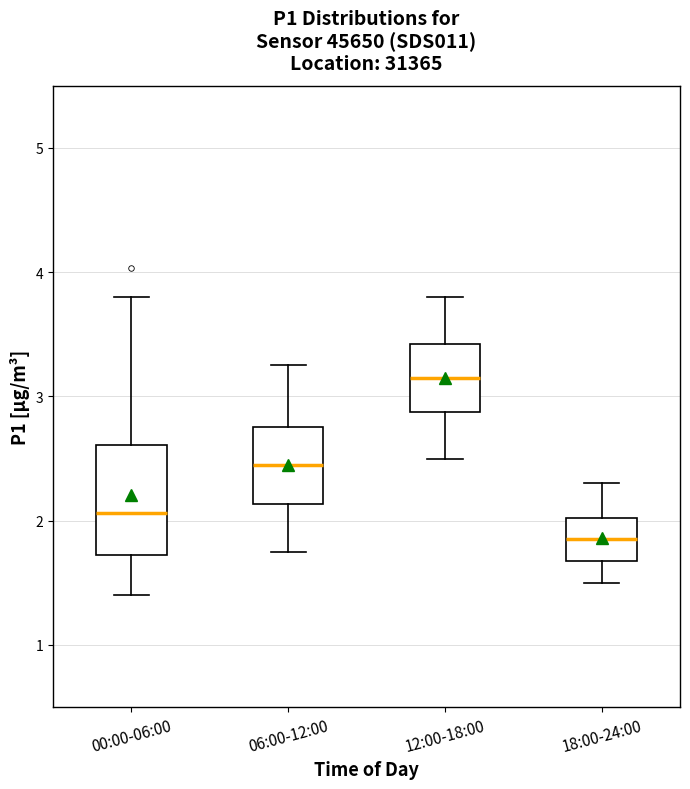

Where does the lower whisker of the box for 00:00-06:00 end on the y-axis? The values are not printed on the chart, so give them approximately, as read against the axis.

1.4